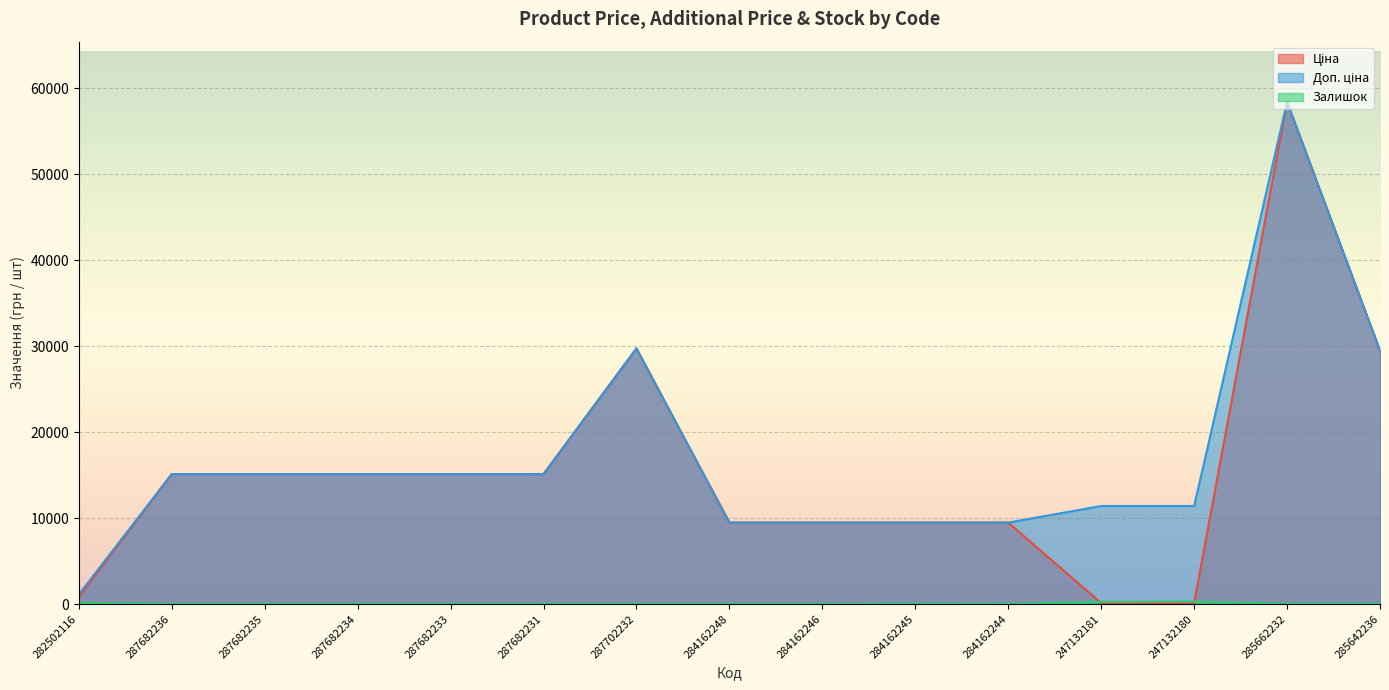

What is the difference between the second highest and second lowest values in the Ціна series?

29633.2